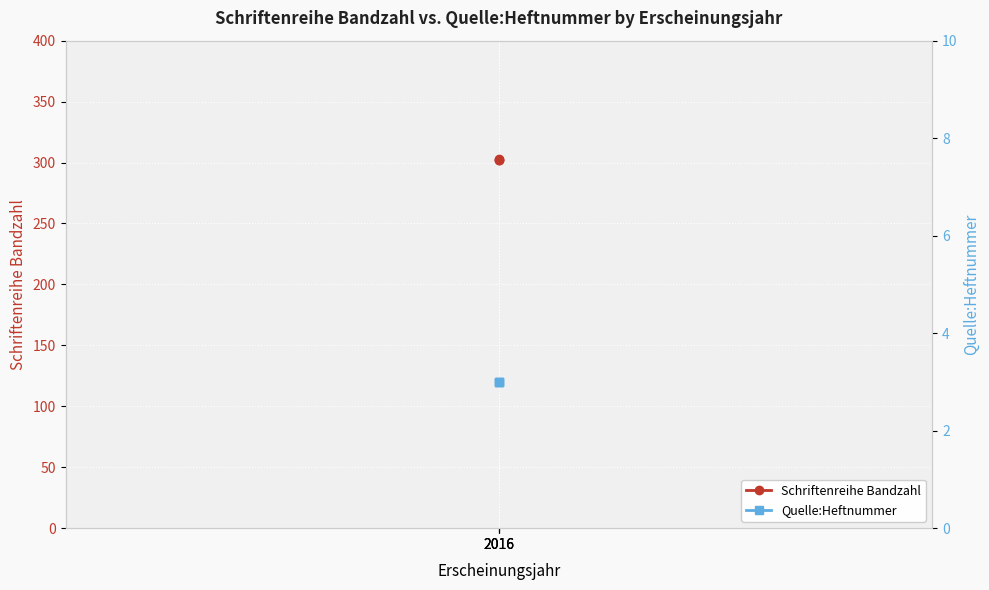

At which category is the sum across all series the highest?

2016